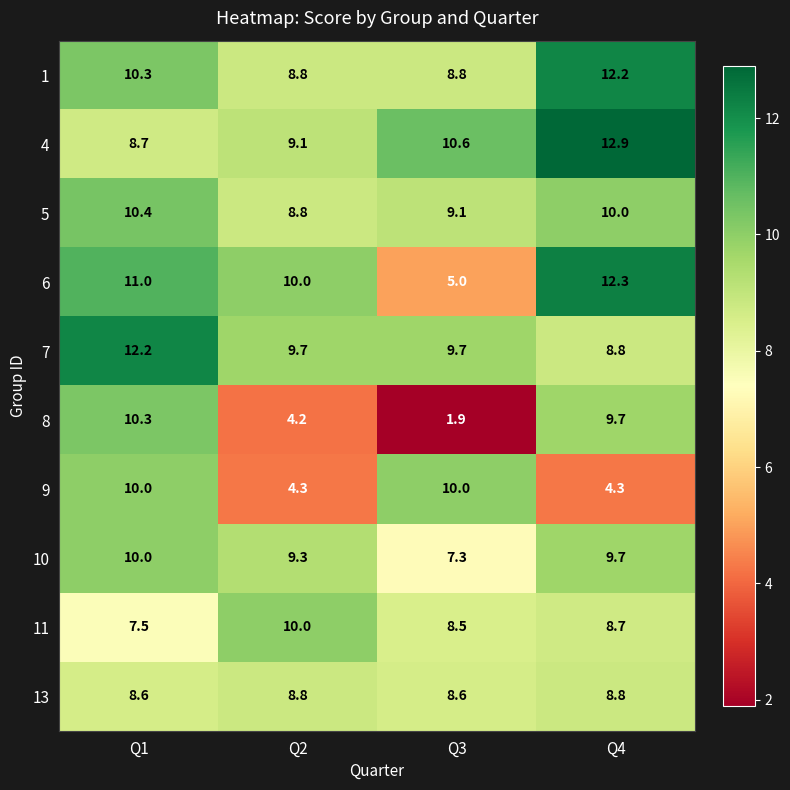

How many data points in 1 are above 10?

2